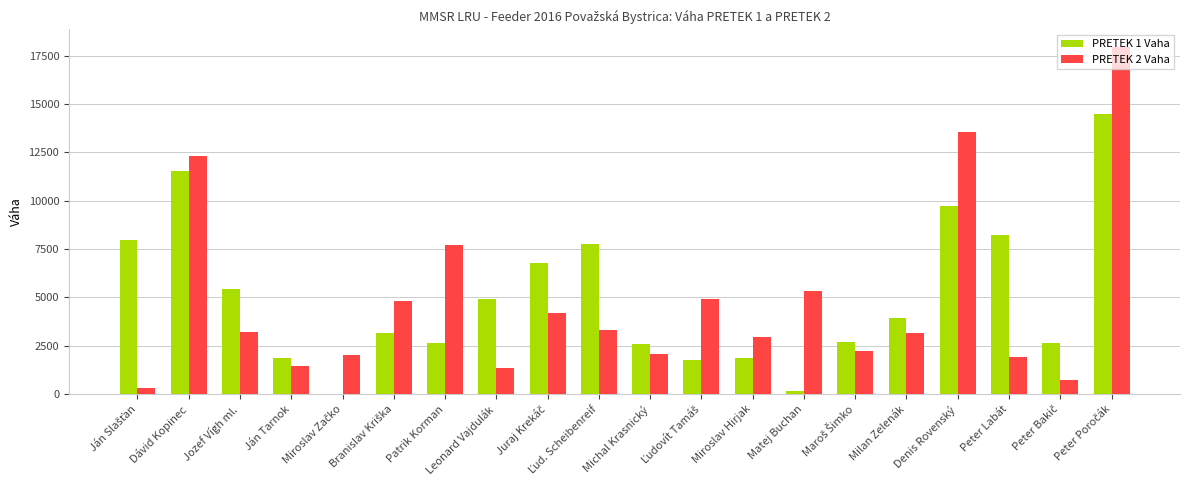

Between Dávid Kopinec and Milan Zelenák, which series saw the biggest shift?

PRETEK 2 Vaha